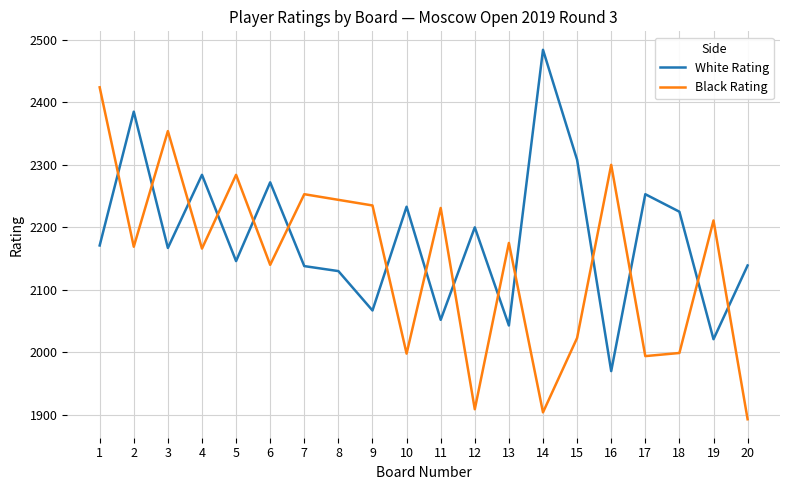

Rank the series at 3 from lowest to highest value.

White Rating, Black Rating